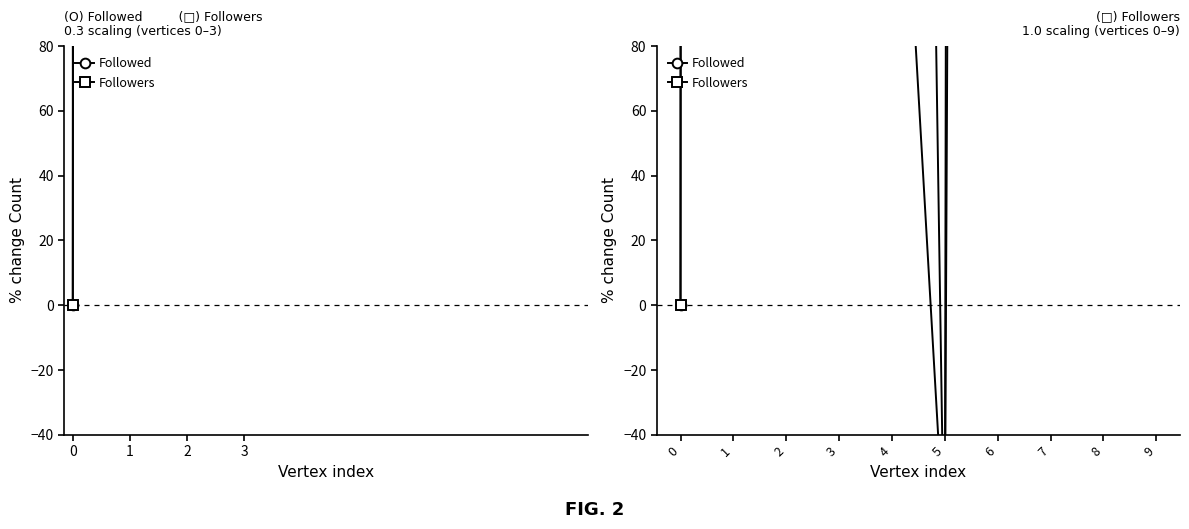

What is the difference between the highest and lowest values at 2?

773.9